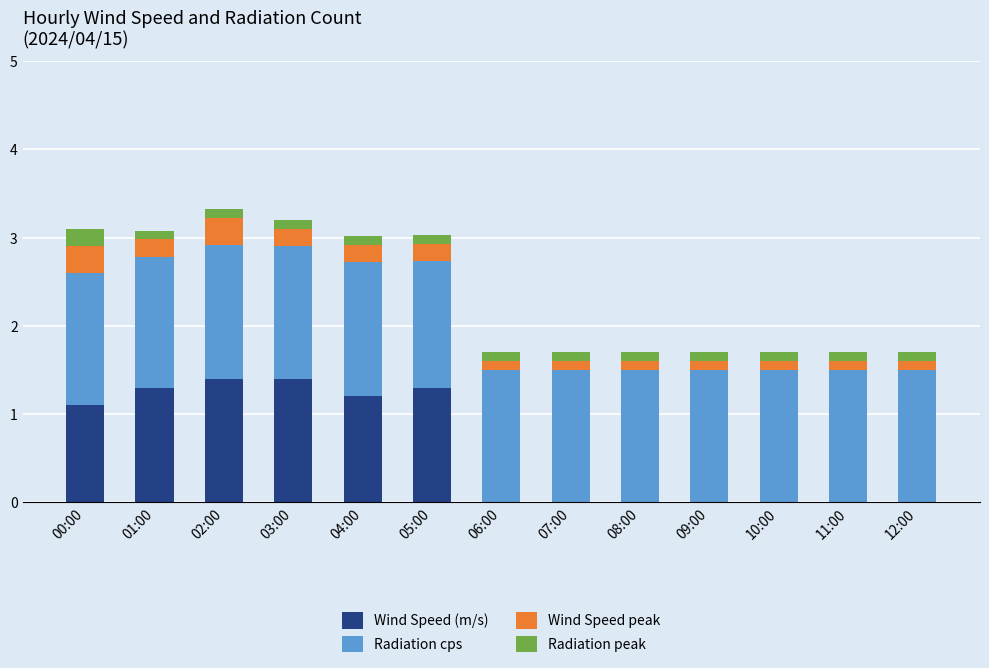

Is it true that Wind Speed (m/s) equals 1.1 at 00:00?

True